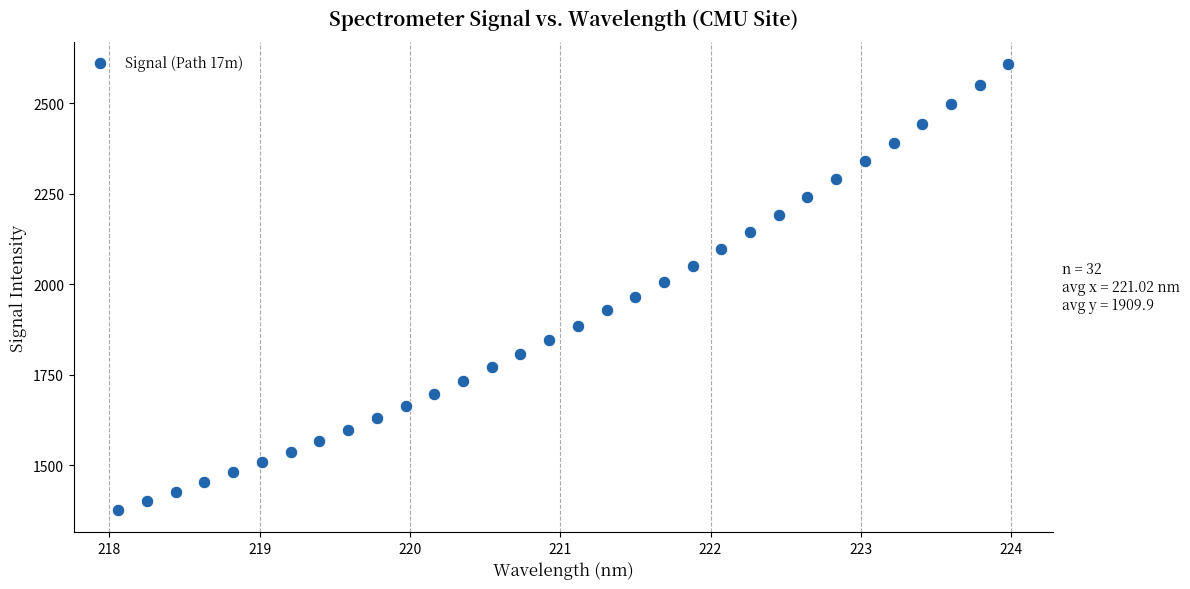

What is the range of Y values (max minus min)?

1230.0